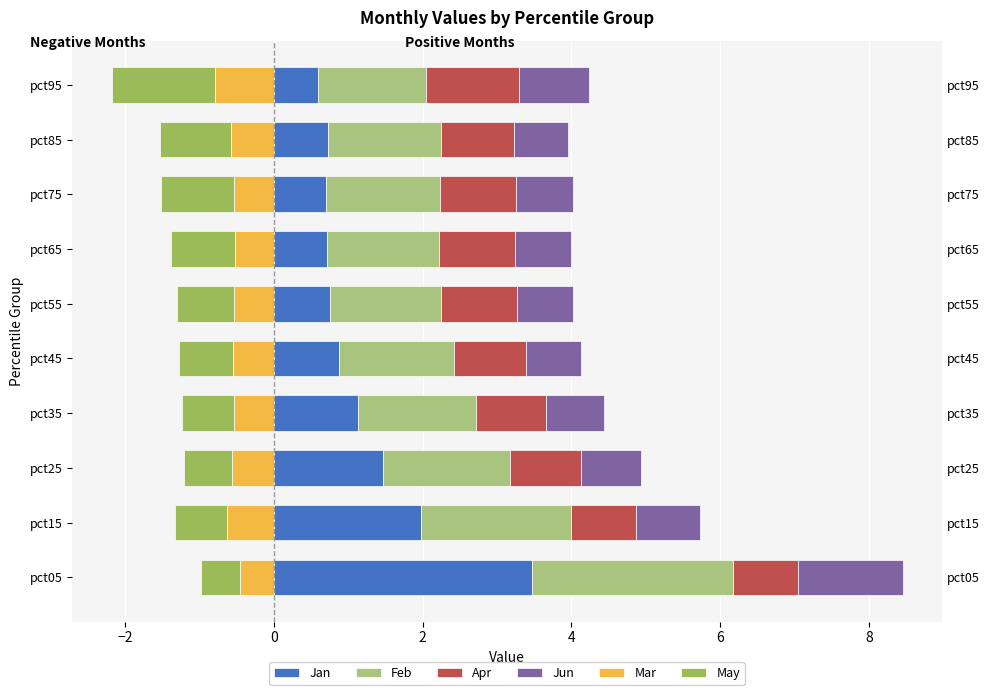

Between pct15 and pct35, which is larger?

pct15